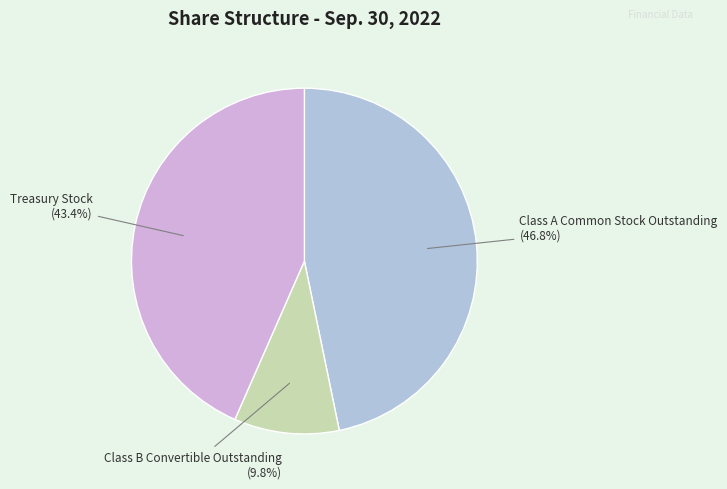

To the nearest percent, what is the difference between the Treasury Stock and Class B Convertible Outstanding slice percentages?

34%